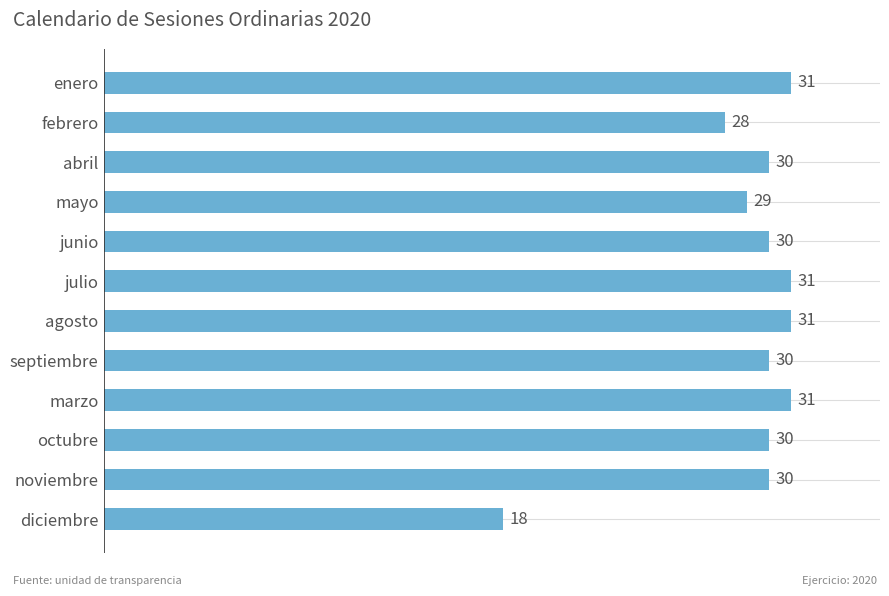

Reading top to bottom, list all the values displayed in this chart.

31	28	30	29	30	31	31	30	31	30	30	18